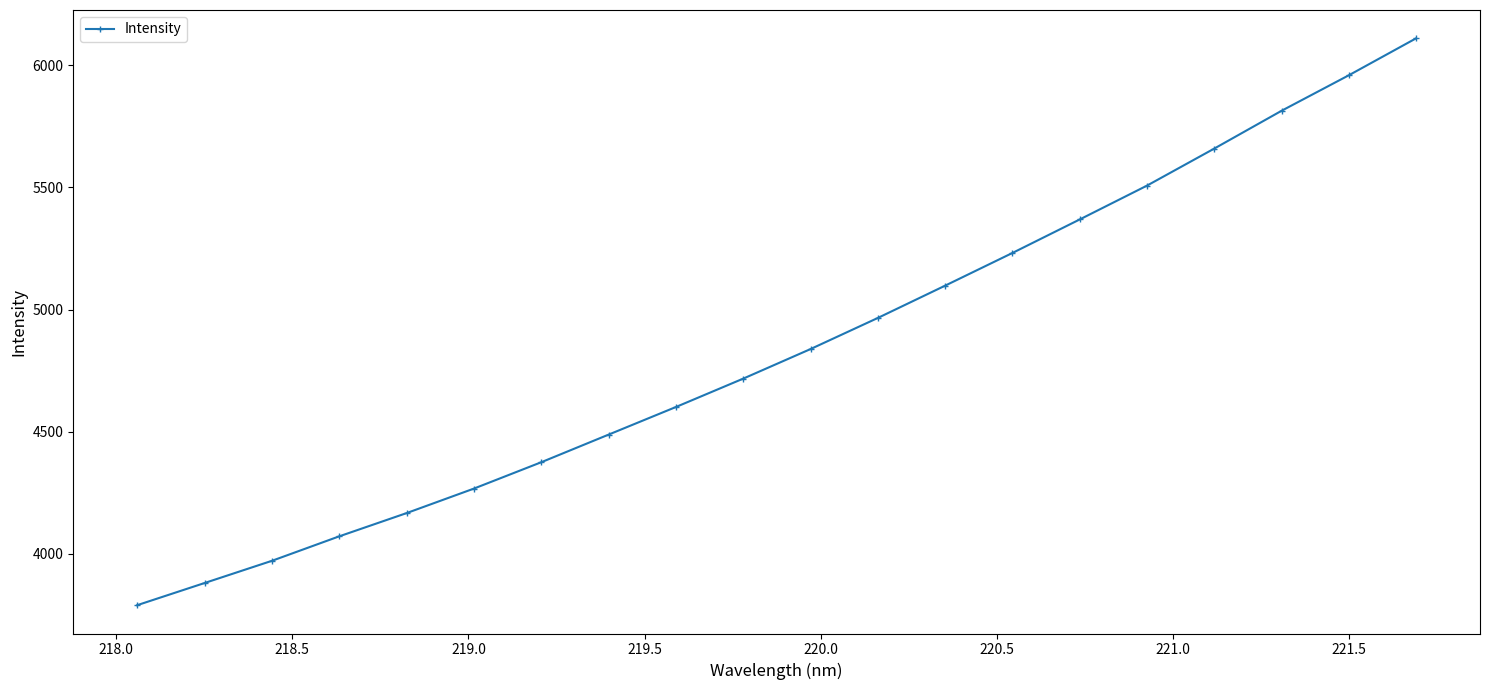

How many lines are shown in the chart?

1